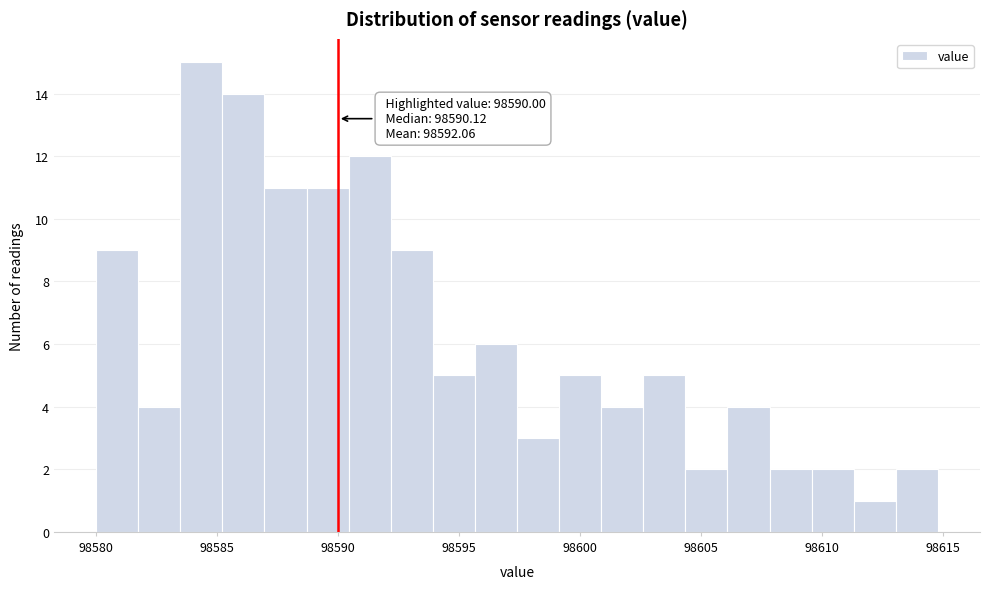

Around what value on the x-axis is the tallest bar? Give the approximate position of its centre, as read against the axis.

98584.5